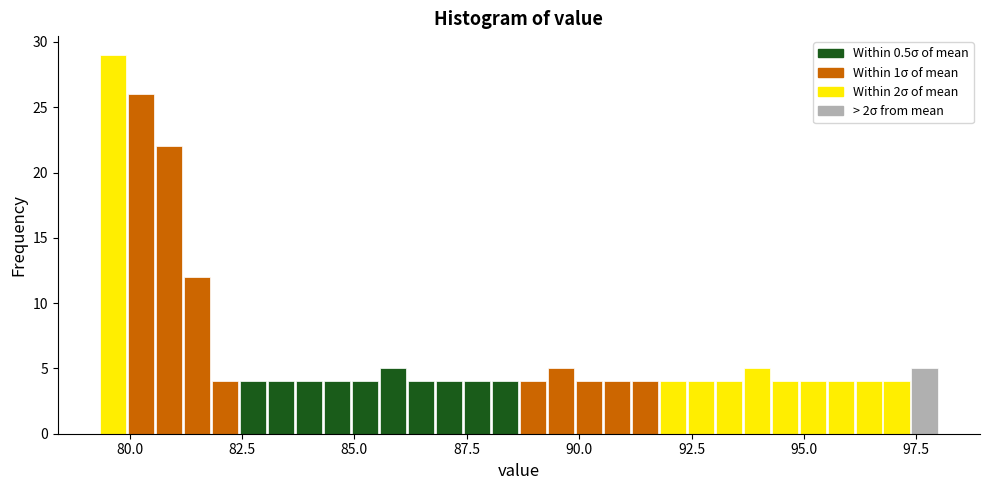

Around what value on the x-axis is the tallest bar? Give the approximate position of its centre, as read against the axis.

79.5